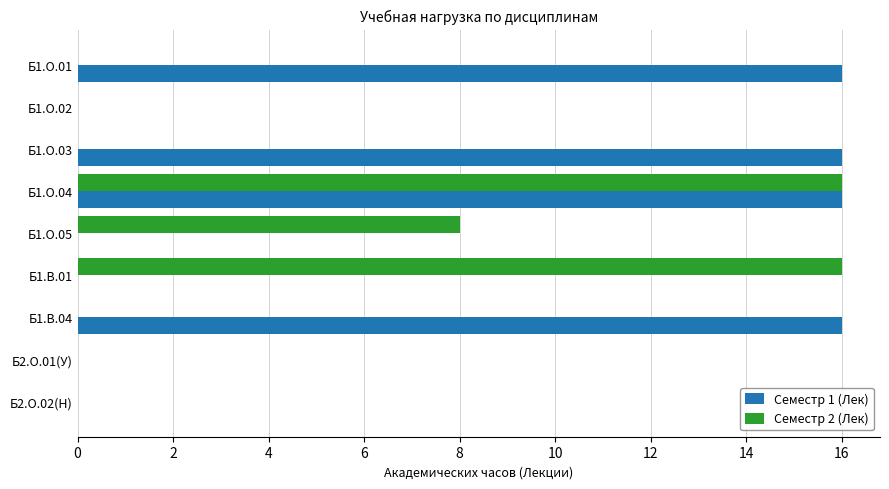

What are all the series names shown in the legend?

Семестр 1 (Лек), Семестр 2 (Лек)